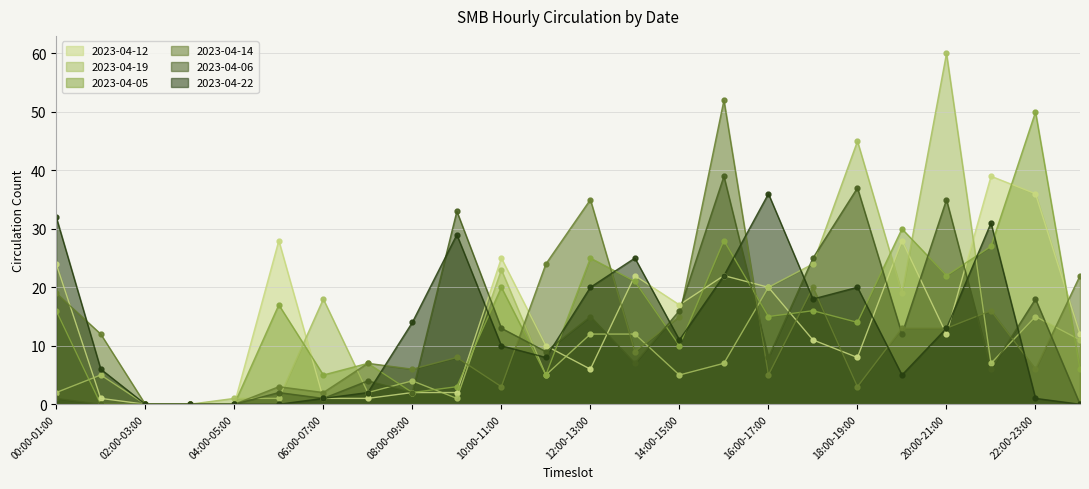

What is the maximum value shown in the chart?

60